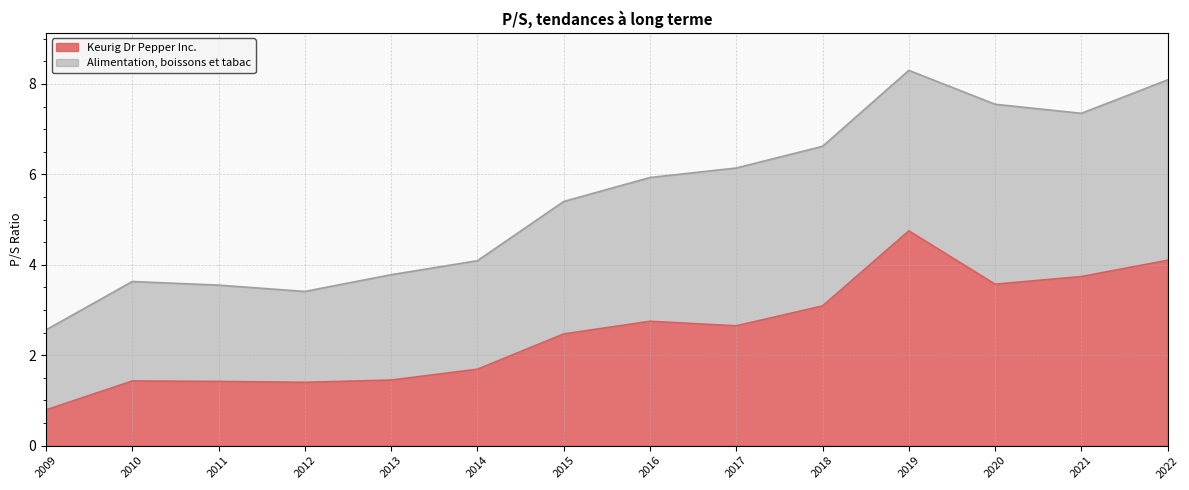

What is the maximum value for Keurig Dr Pepper Inc.?

4.8